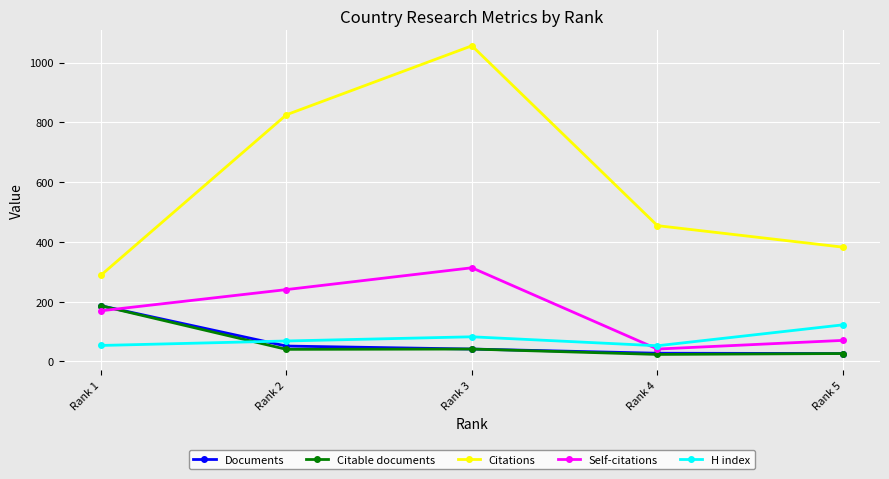

Is it true that Citable documents equals 186 at Rank 1?

True